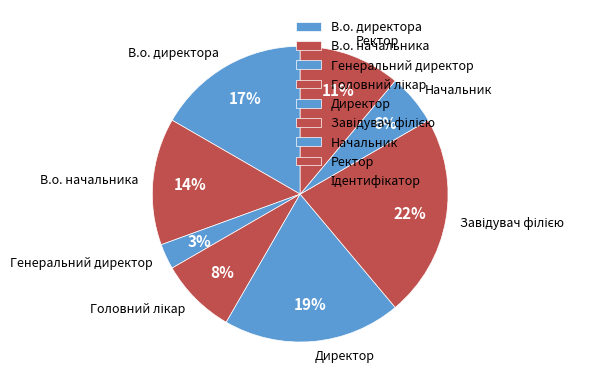

To the nearest percent, what percentage of the pie is Директор?

19%